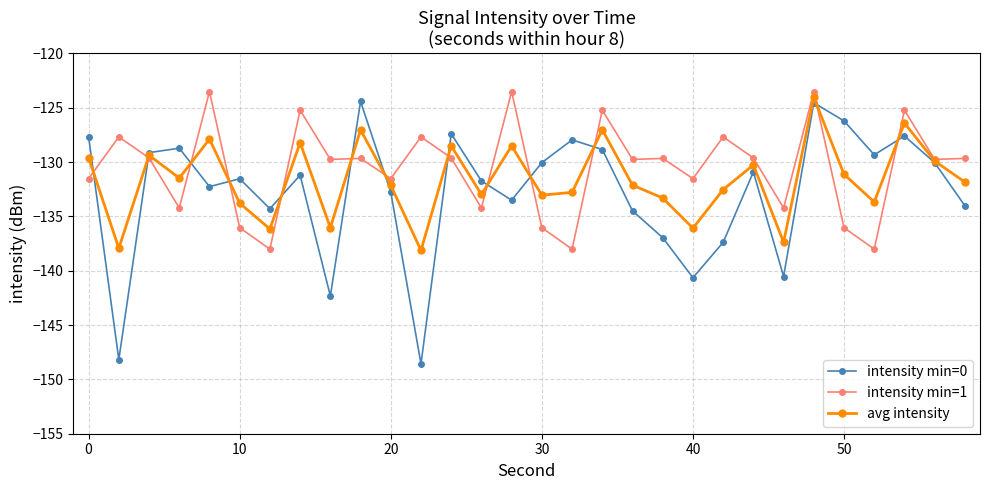

What is the minimum value shown in the chart?

-148.6